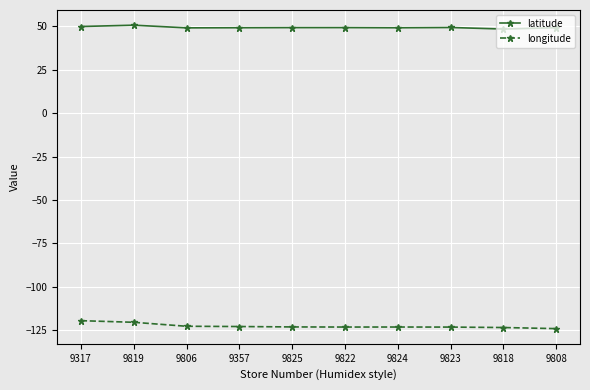

What is the smallest value displayed?

-124.0